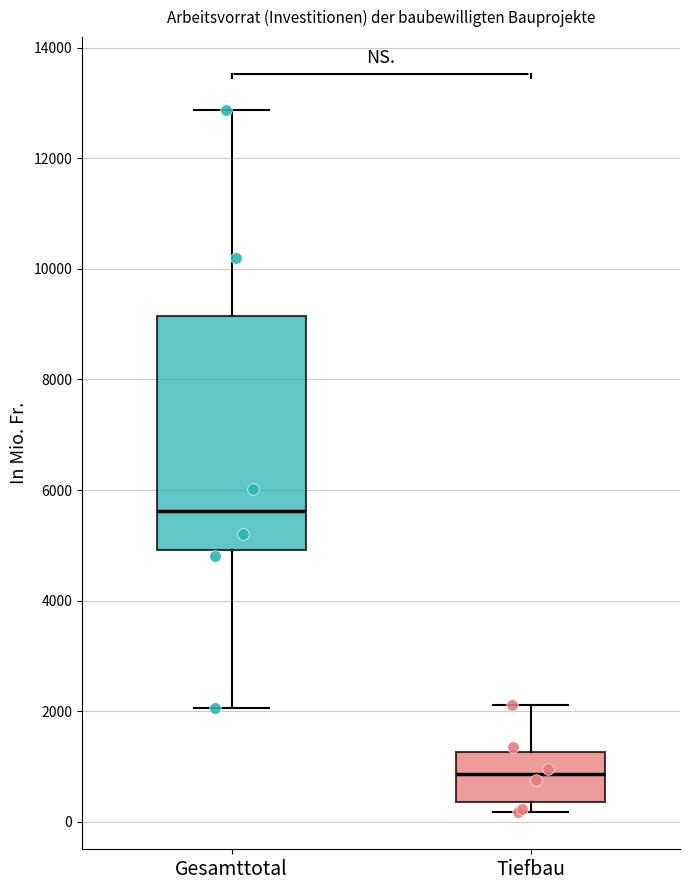

Reading left to right, read every box against the y-axis: the position of its median line, the range the box covers, and the ends of its whiskers. The values are not printed on the chart, so give them approximately, as read against the axis.

Gesamttotal: median 5600, box 5000 to 9200, whiskers 2000 to 12800
Tiefbau: median 800, box 400 to 1200, whiskers 200 to 2200